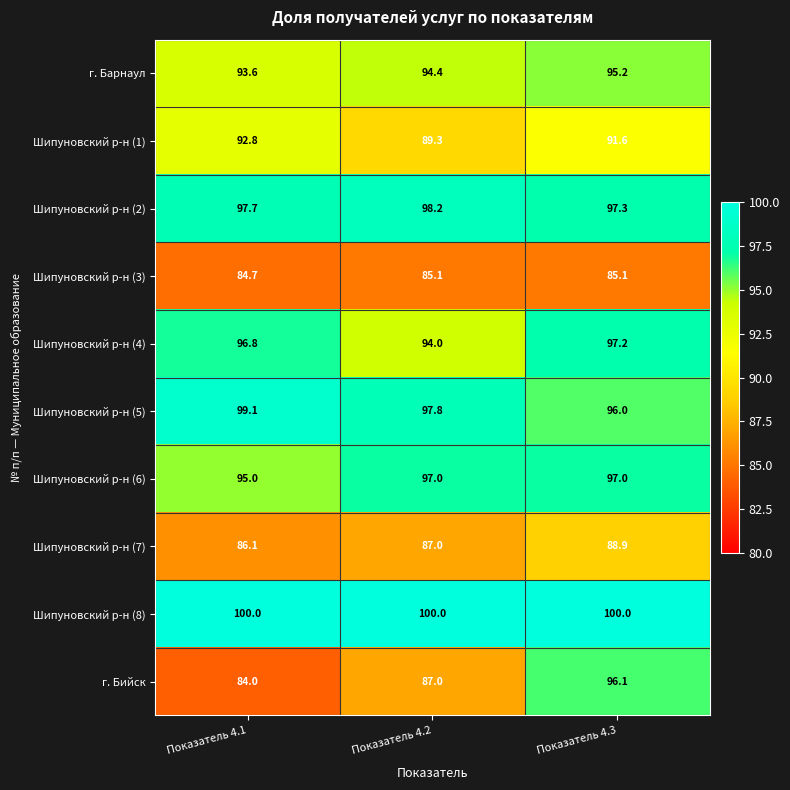

What is the sum of the Шипуновский р-н (7) values at Показатель 4.3 and Показатель 4.1?

175.0